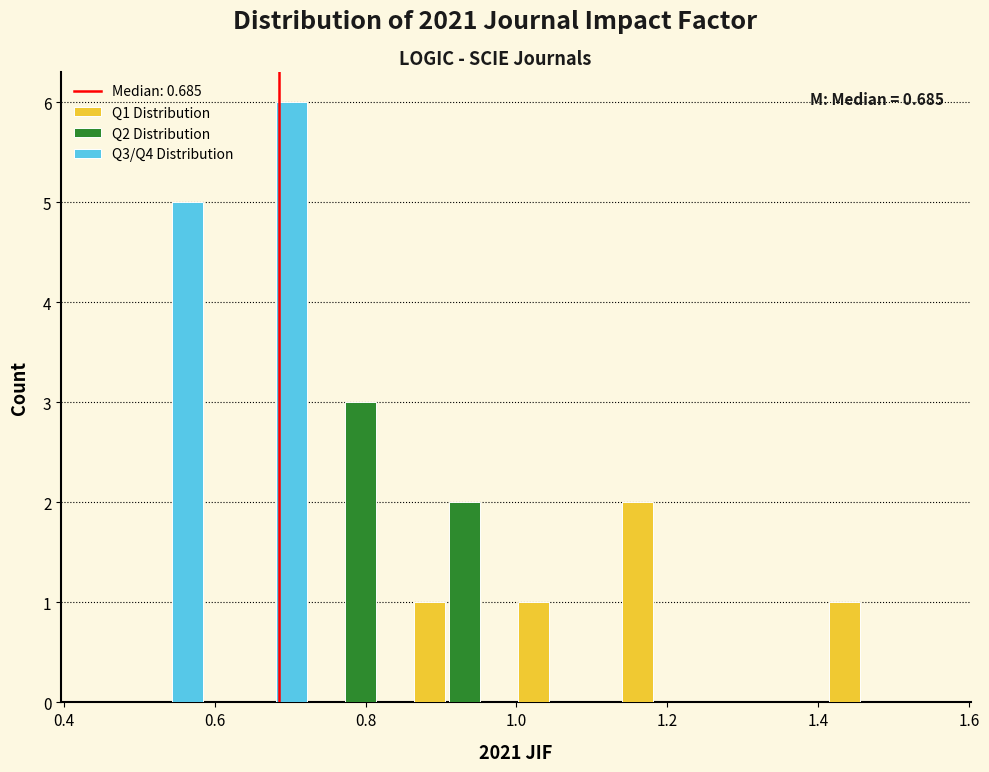

In the Q1 Distribution series, which range on the x-axis has the tallest bar?

1.14 to 1.28